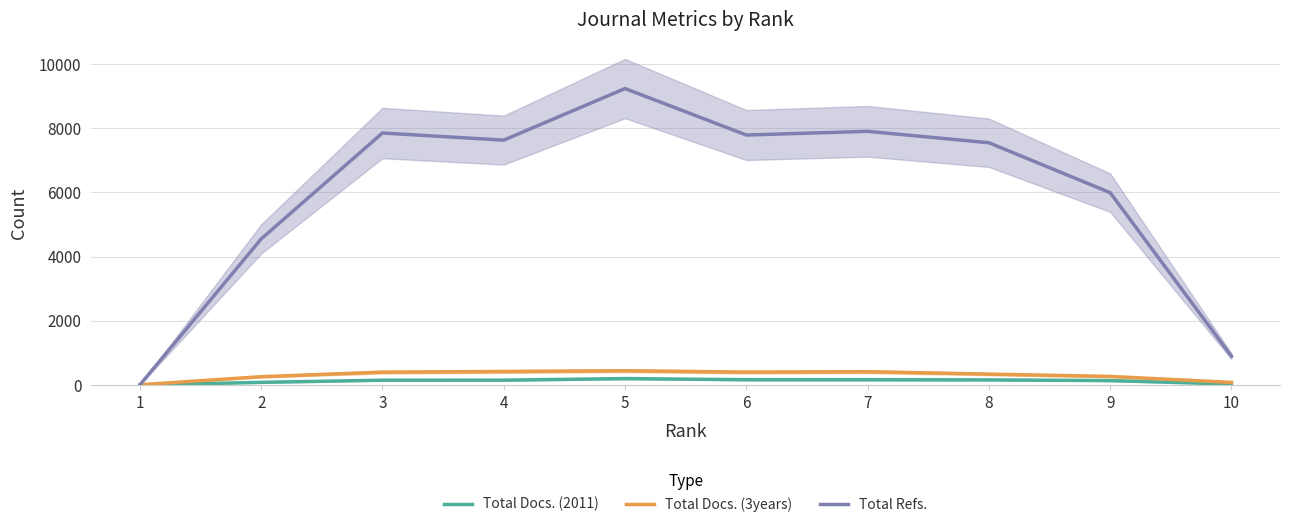

Is the value of Total Docs. (3years) at 8 greater than the value of Total Refs. at 2?

No